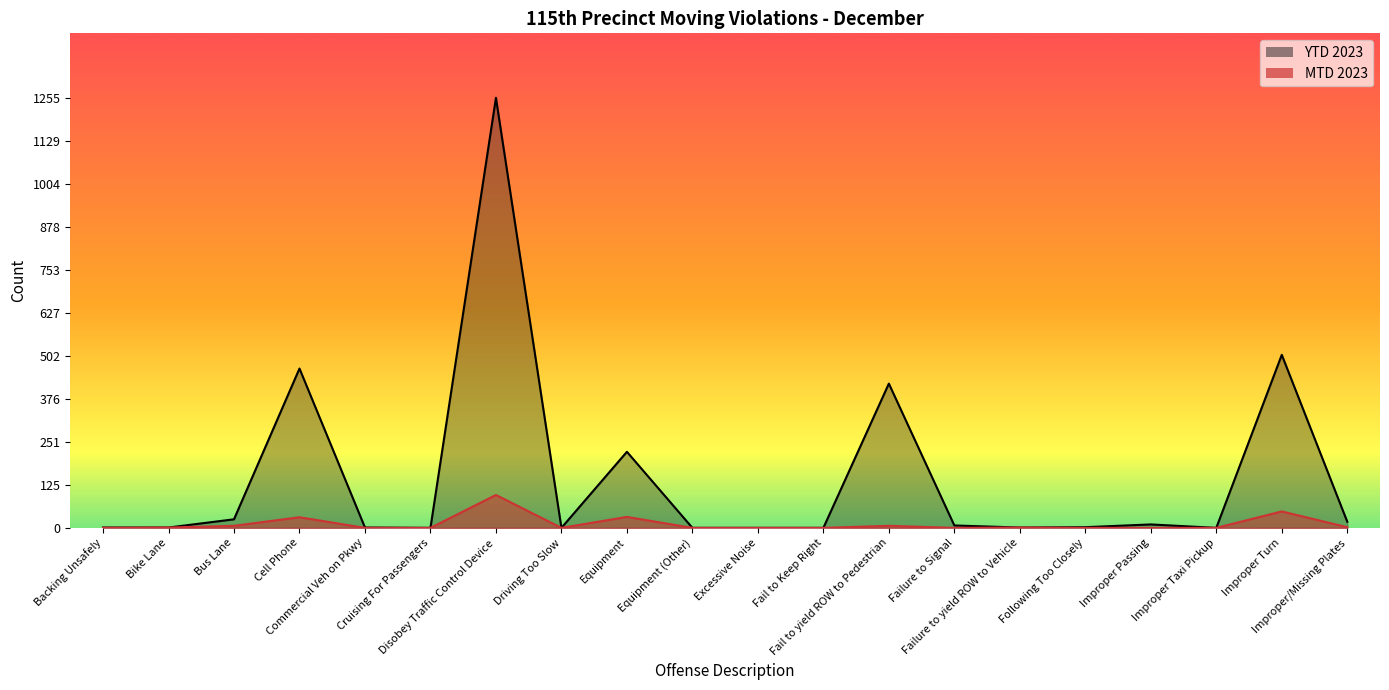

Where is the first local maximum for YTD 2023?

Cell Phone